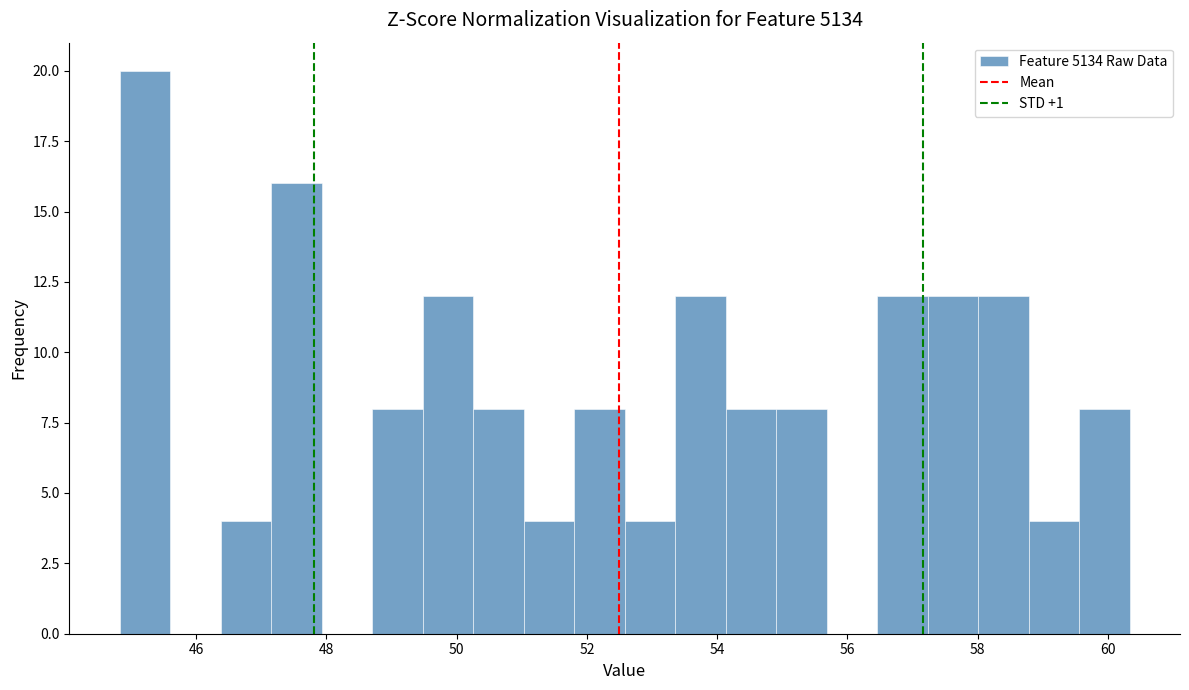

Around what value on the x-axis is the tallest bar? Give the approximate position of its centre, as read against the axis.

45.2